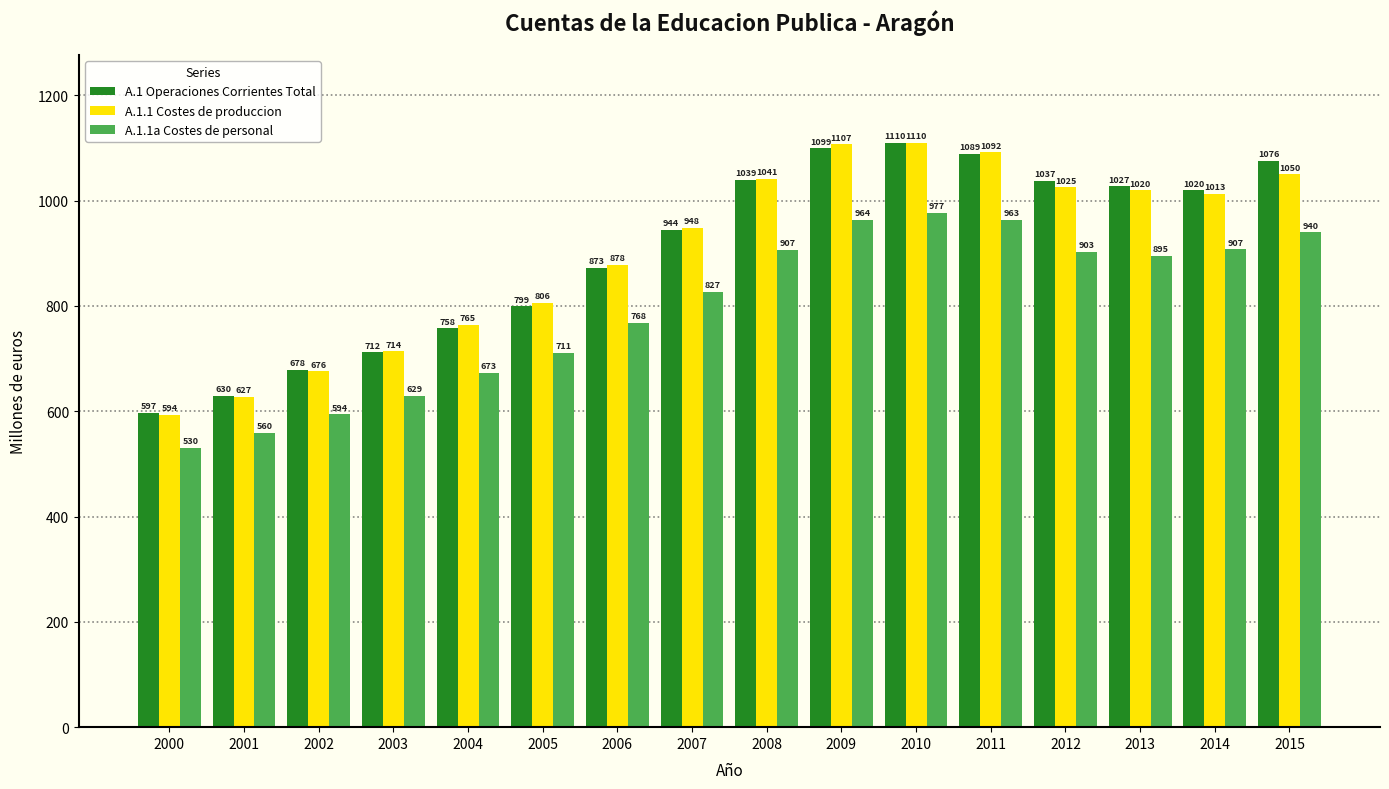

Between 2002 and 2013, which series saw the biggest shift?

A.1 Operaciones Corrientes Total